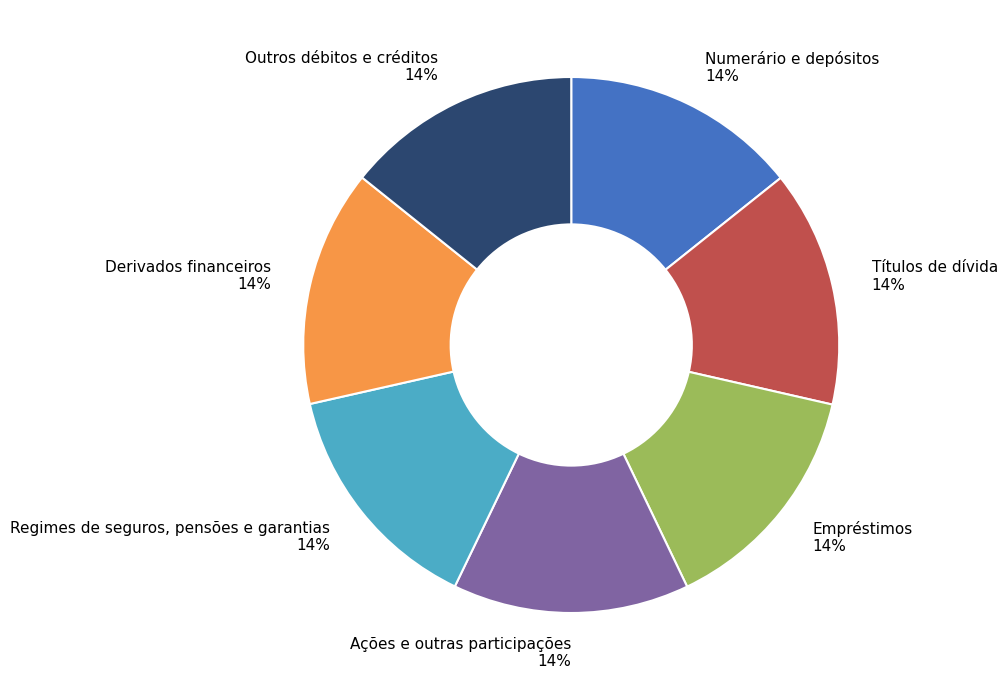

Combined, do Derivados financeiros and Títulos de dívida account for over 50%?

No